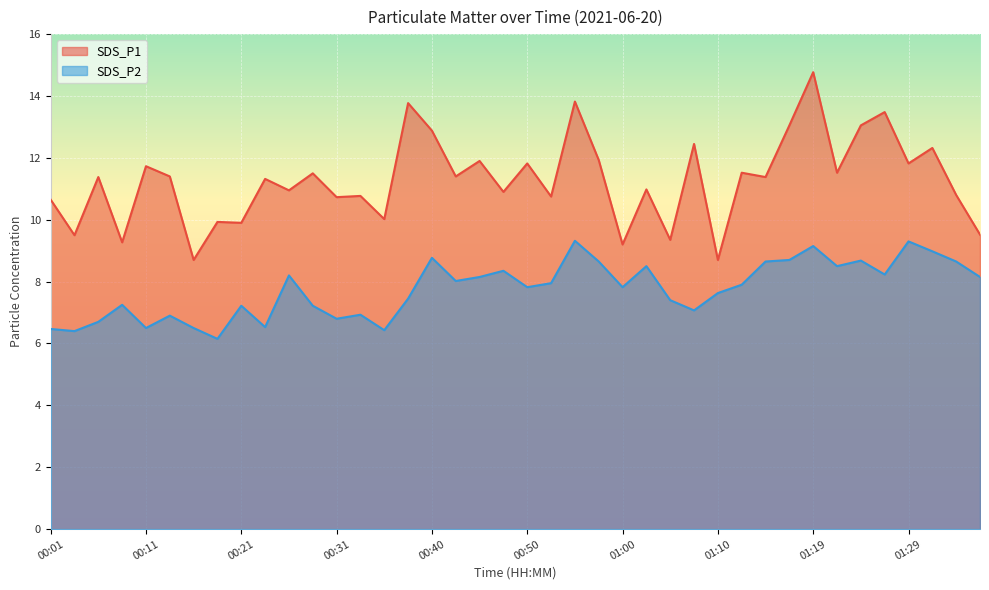

Is it true that SDS_P2 equals 6.9 at 00:33?

True